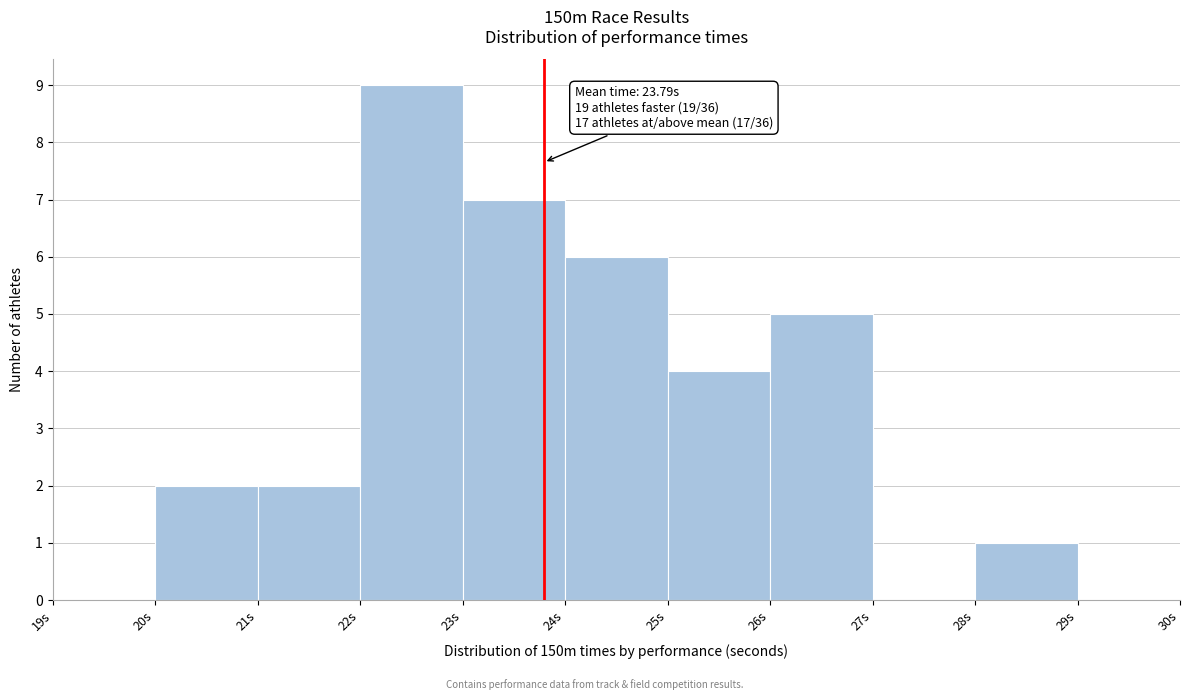

Which range on the x-axis has the tallest bar?

22 to 23